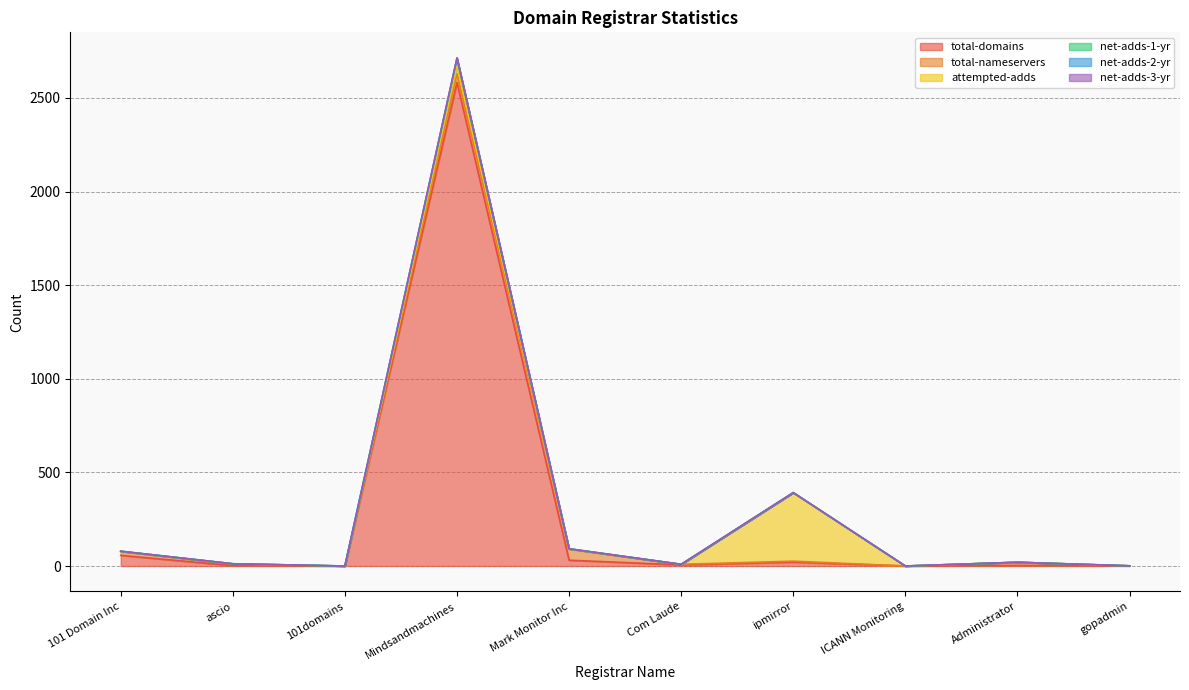

True or false: total-domains and net-adds-1-yr intersect in this chart.

False